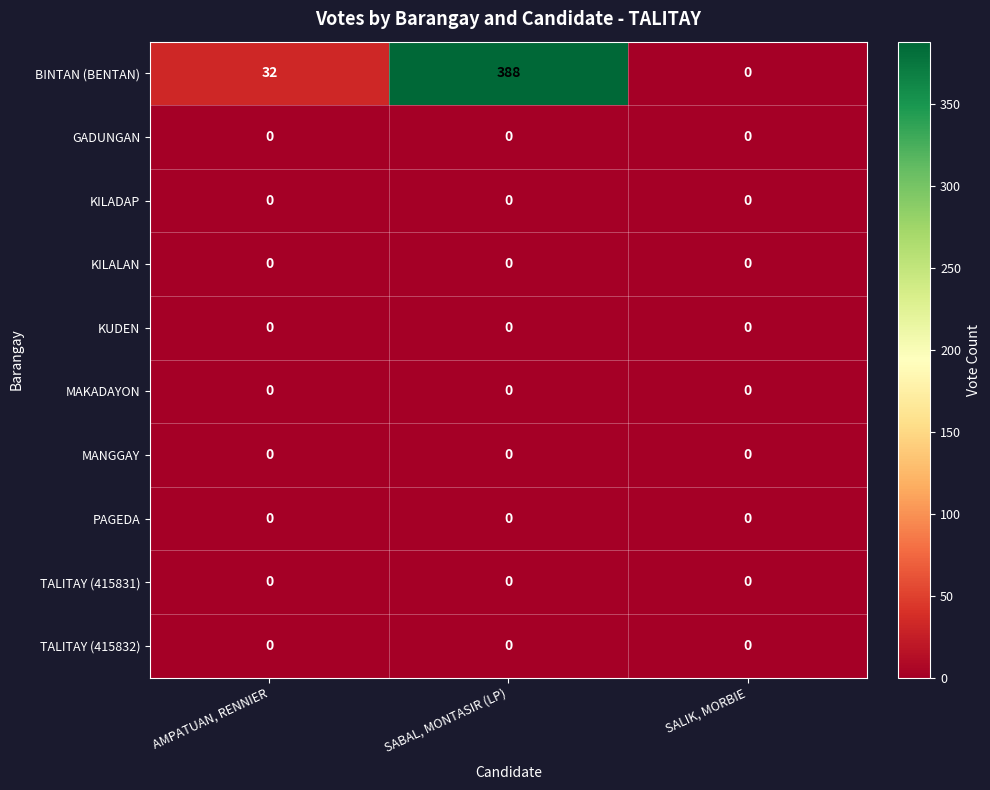

What is the difference between the highest and lowest values at SABAL, MONTASIR (LP)?

388